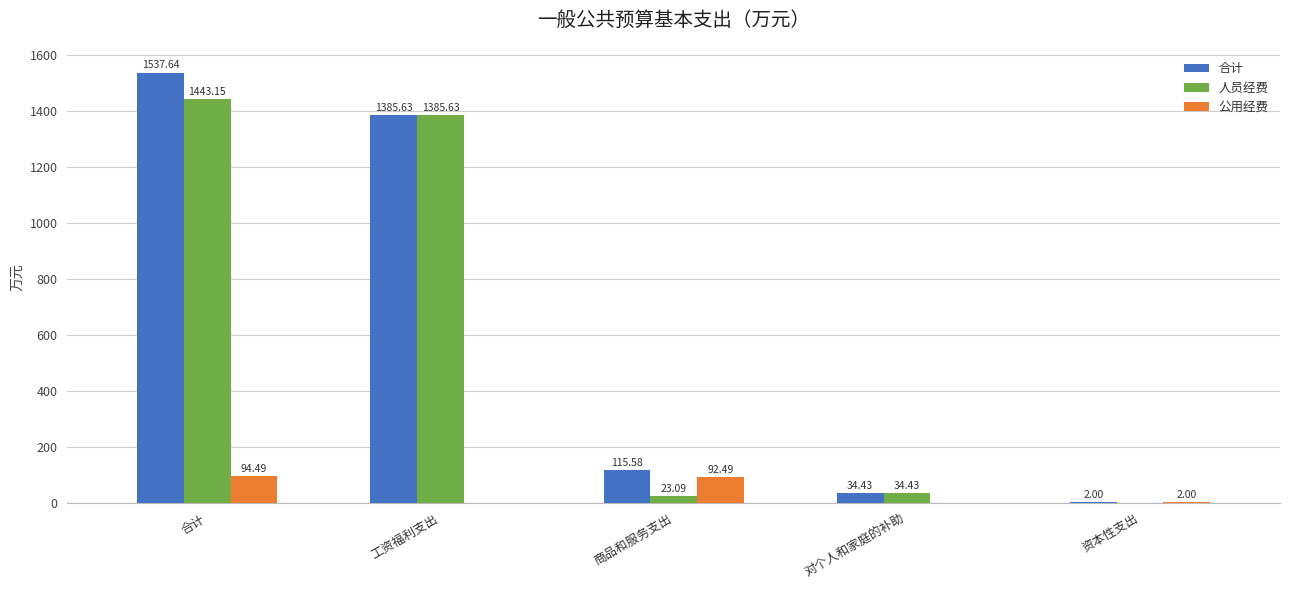

What value does the 公用经费 series have at 资本性支出?

2.0